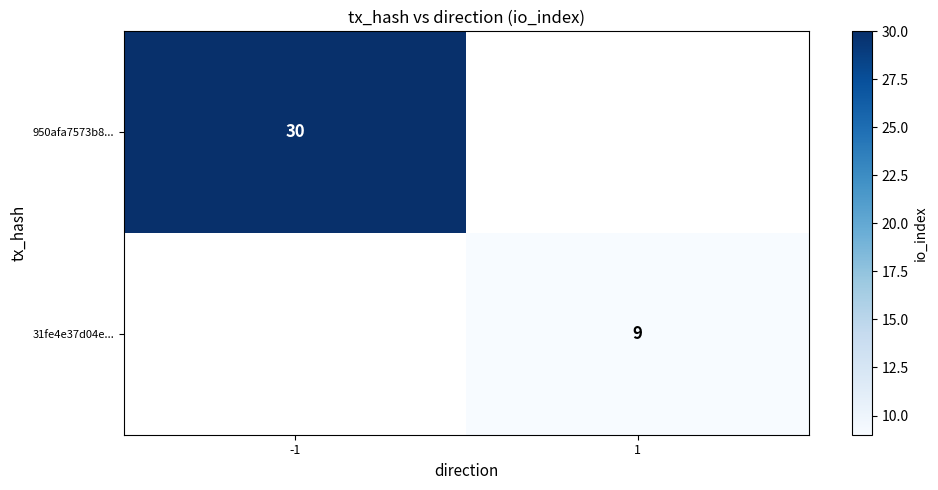

True or false: 950afa7573b8... has a value of 30 at -1.

True